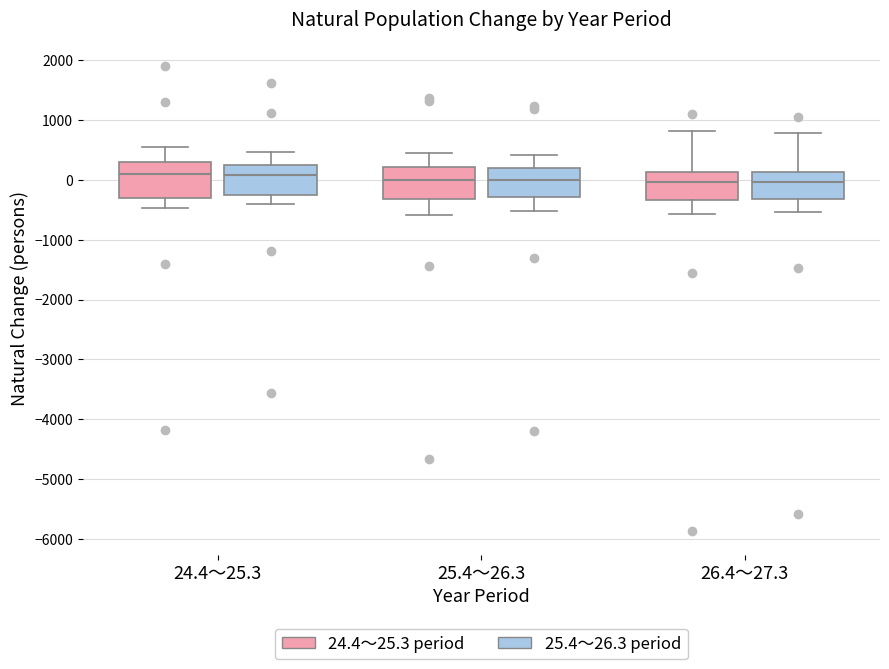

Reading left to right, read every box against the y-axis: the position of its median line, the range the box covers, and the ends of its whiskers. The values are not printed on the chart, so give them approximately, as read against the axis.

24.4～25.3 (24.4～25.3 period): median 100, box -300 to 300, whiskers -500 to 500
24.4～25.3 (25.4～26.3 period): median 100, box -300 to 200, whiskers -400 to 500
25.4～26.3 (24.4～25.3 period): median 0, box -300 to 200, whiskers -600 to 500
25.4～26.3 (25.4～26.3 period): median 0, box -300 to 200, whiskers -500 to 400
26.4～27.3 (24.4～25.3 period): median 0, box -300 to 100, whiskers -600 to 800
26.4～27.3 (25.4～26.3 period): median 0, box -300 to 100, whiskers -500 to 800